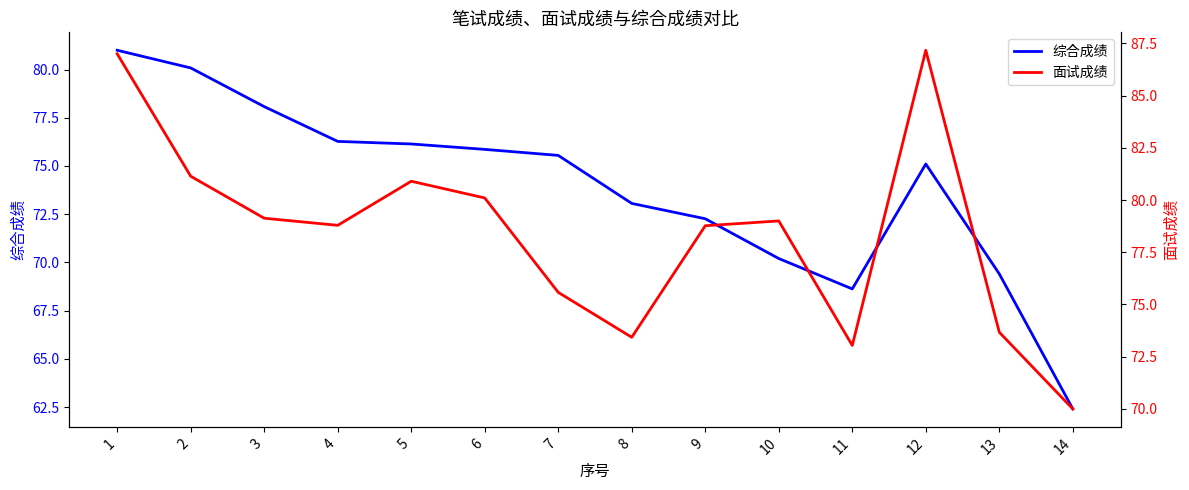

What value does the 综合成绩 series have at 14?

62.4